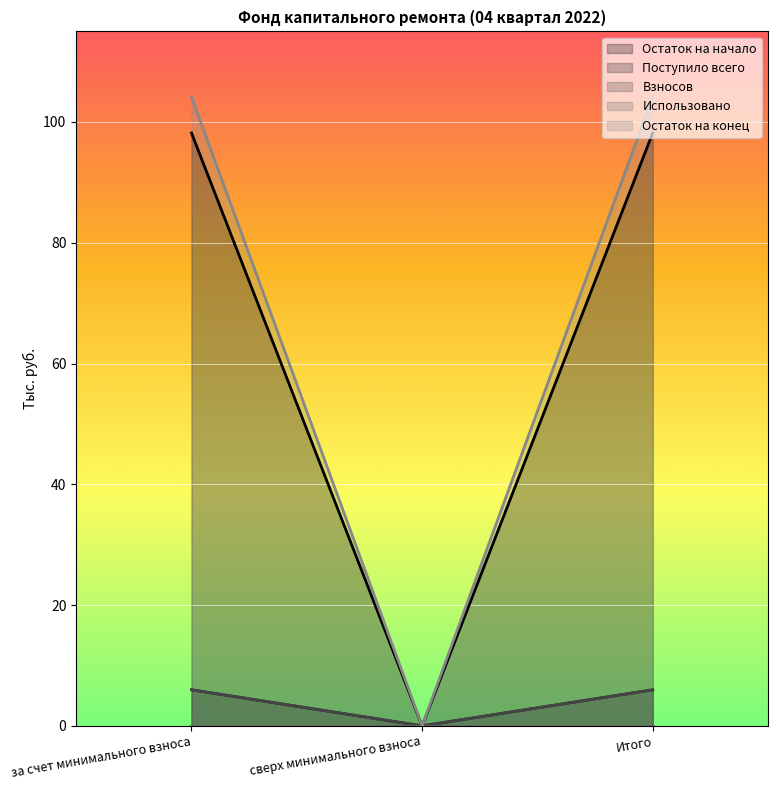

Which series has the largest total across all categories?

Остаток на конец